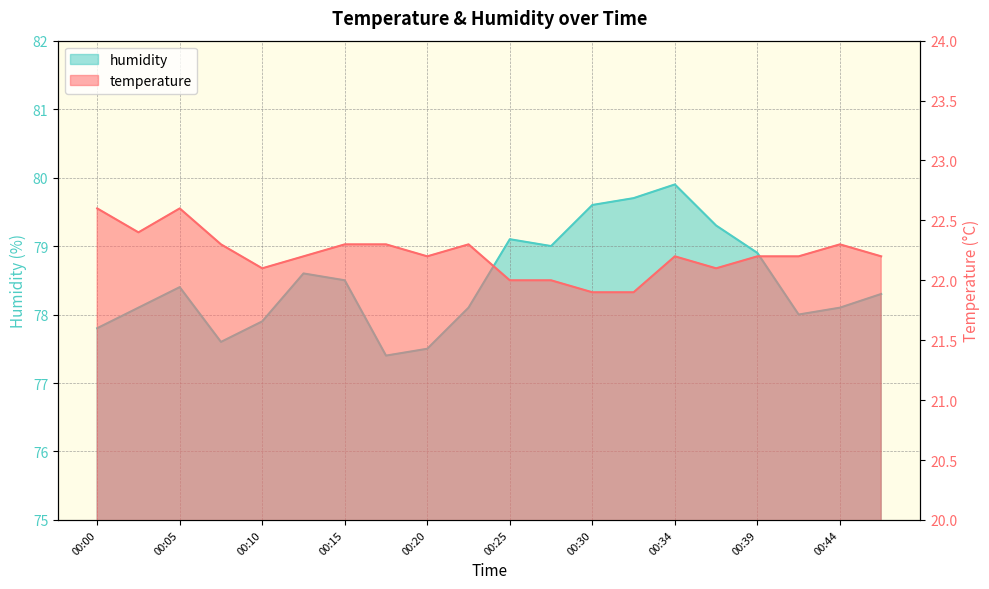

Rank the series at 00:17 from highest to lowest value.

humidity, temperature